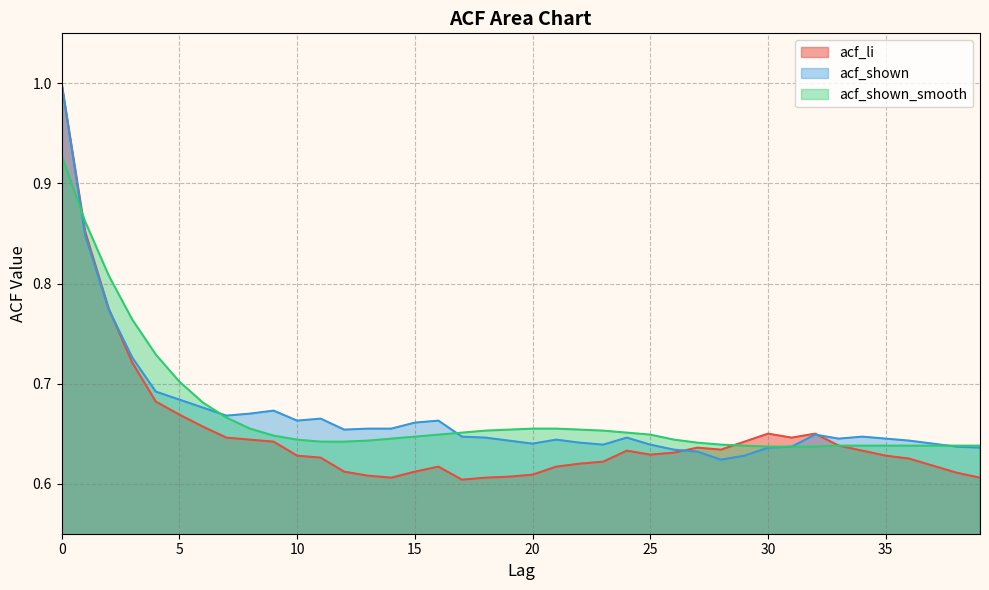

True or false: acf_shown has more than 2 points higher than both neighbors.

True